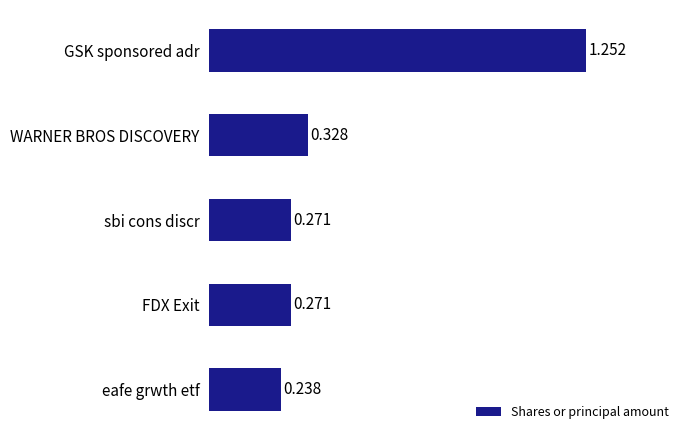

Which category has the highest value across all series?

GSK sponsored adr